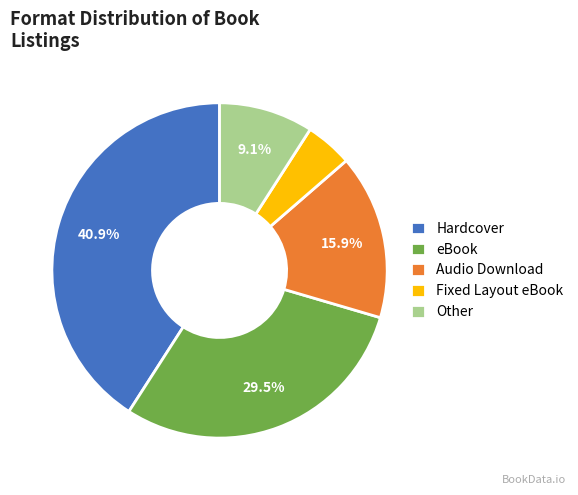

Count the number of slices in the pie.

5